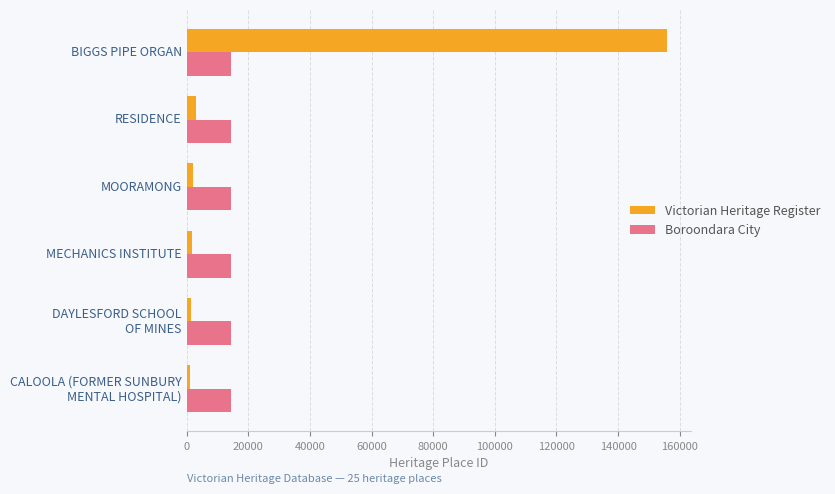

Rank the series at RESIDENCE from highest to lowest value.

Boroondara City, Victorian Heritage Register